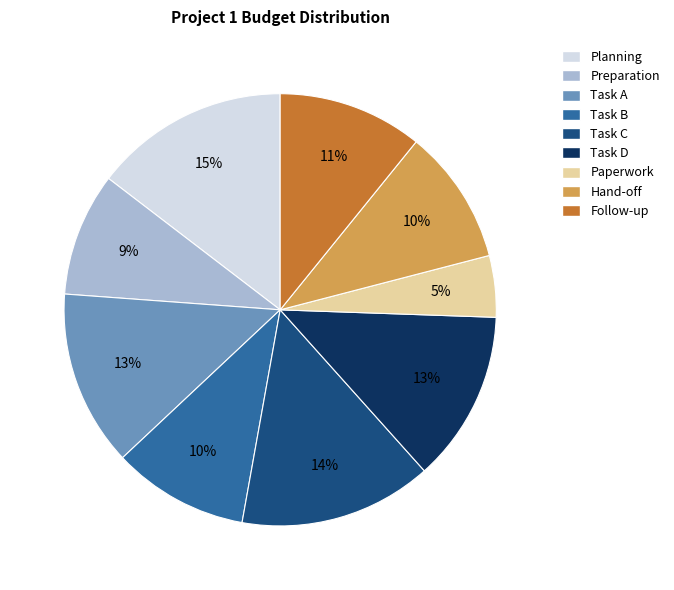

What is the smallest slice in the pie chart?

Paperwork